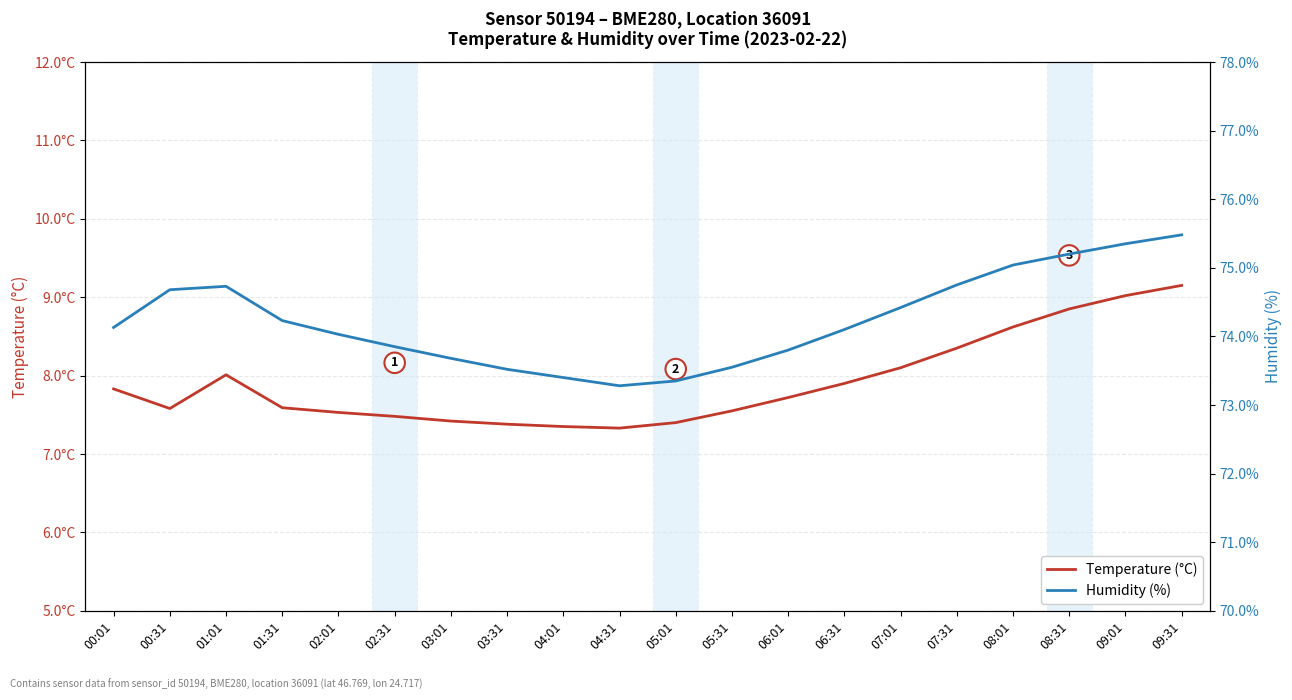

Rank the series by their maximum value, from lowest to highest.

Temperature (°C), Humidity (%)